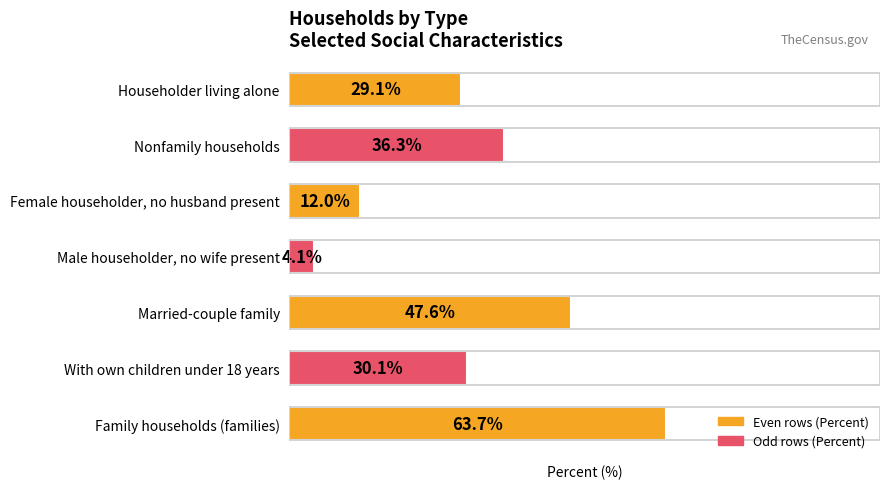

Which has a higher value, Family households (families) or With own children under 18 years?

Family households (families)